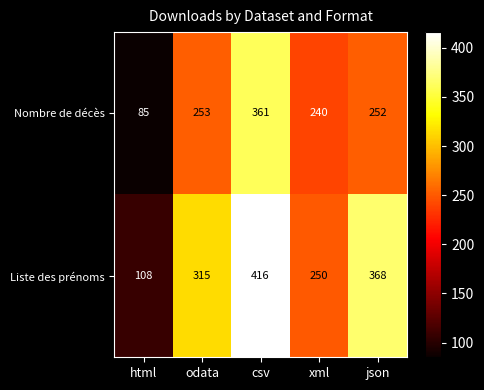

Reading left to right, list all the values displayed in this chart.

Nombre de décès: 85	253	361	240	252
Liste des prénoms: 108	315	416	250	368